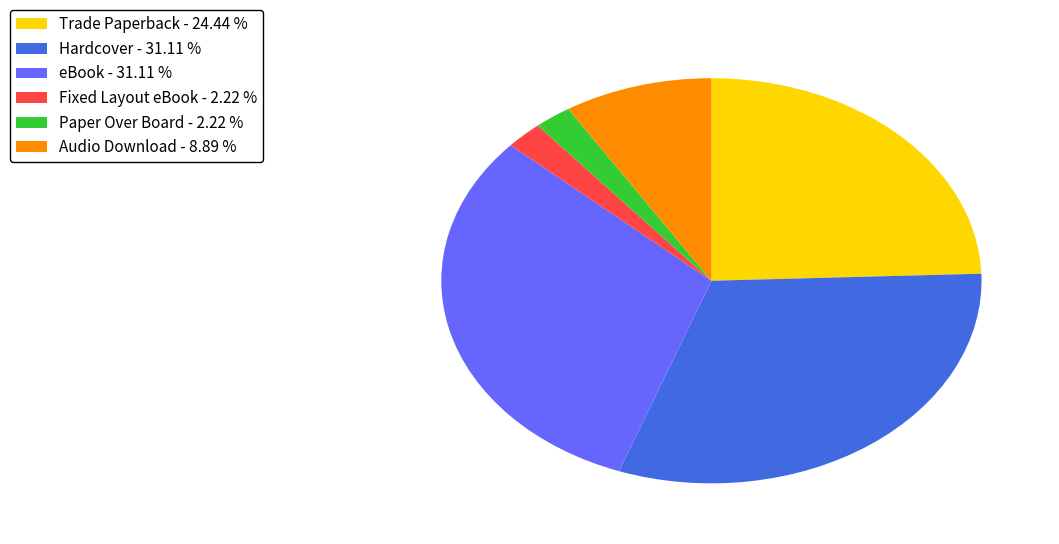

Approximately how many times larger is the value at Audio Download - 8.89 % compared to Trade Paperback - 24.44 %?

0.4